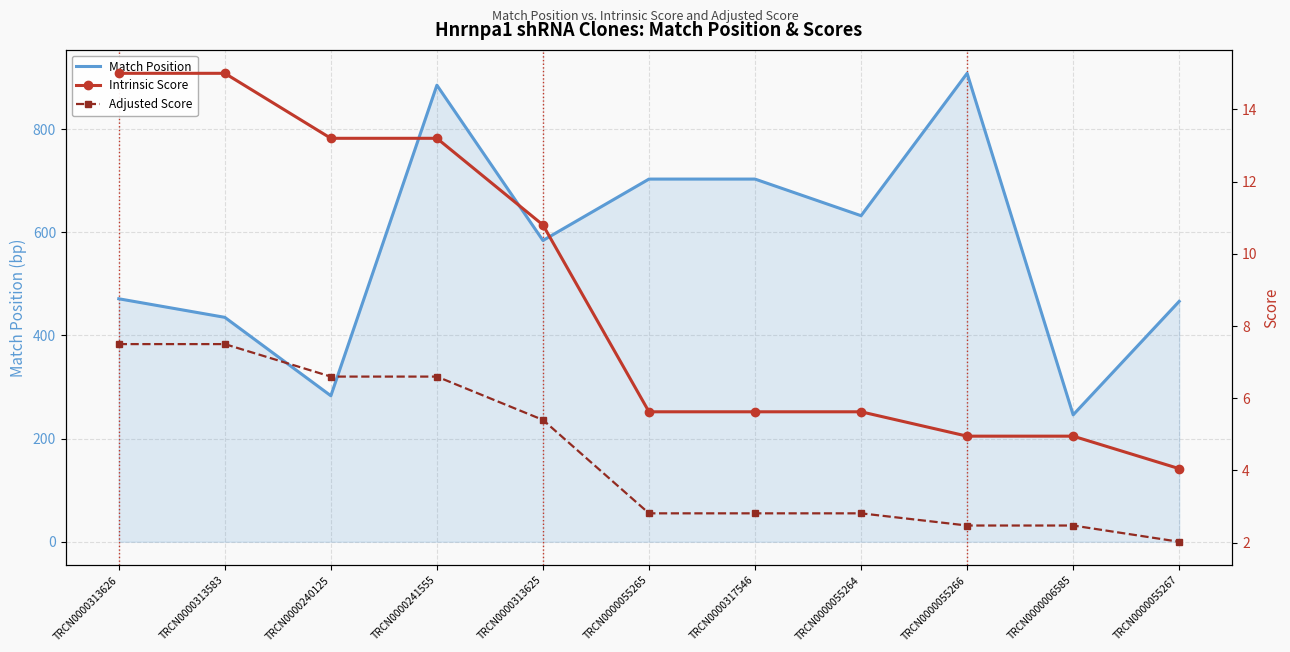

What is the smallest value displayed?

2.0